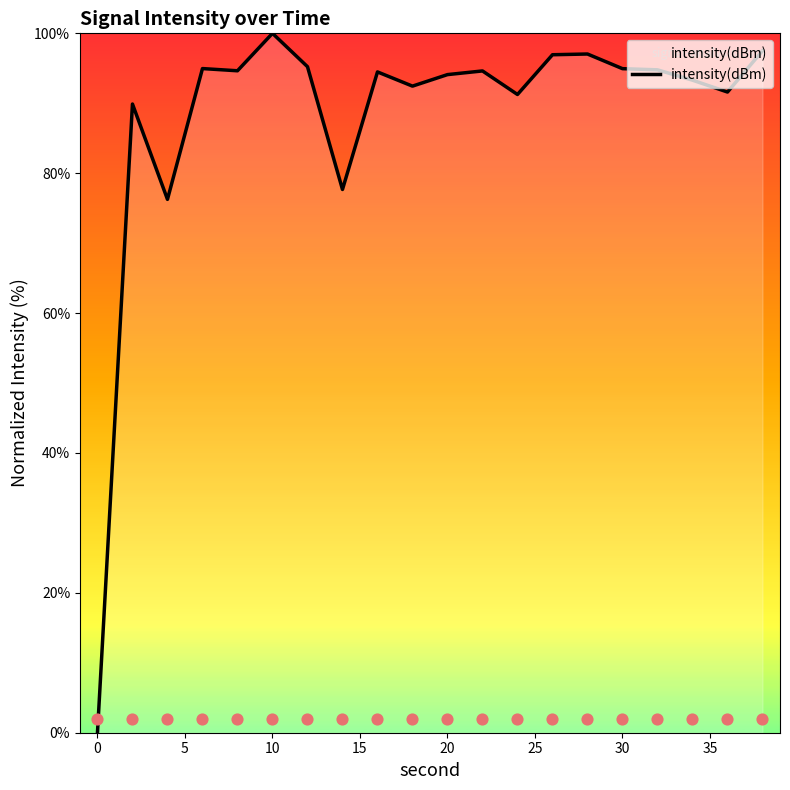

Which category has the highest value in the intensity(dBm) series?

10